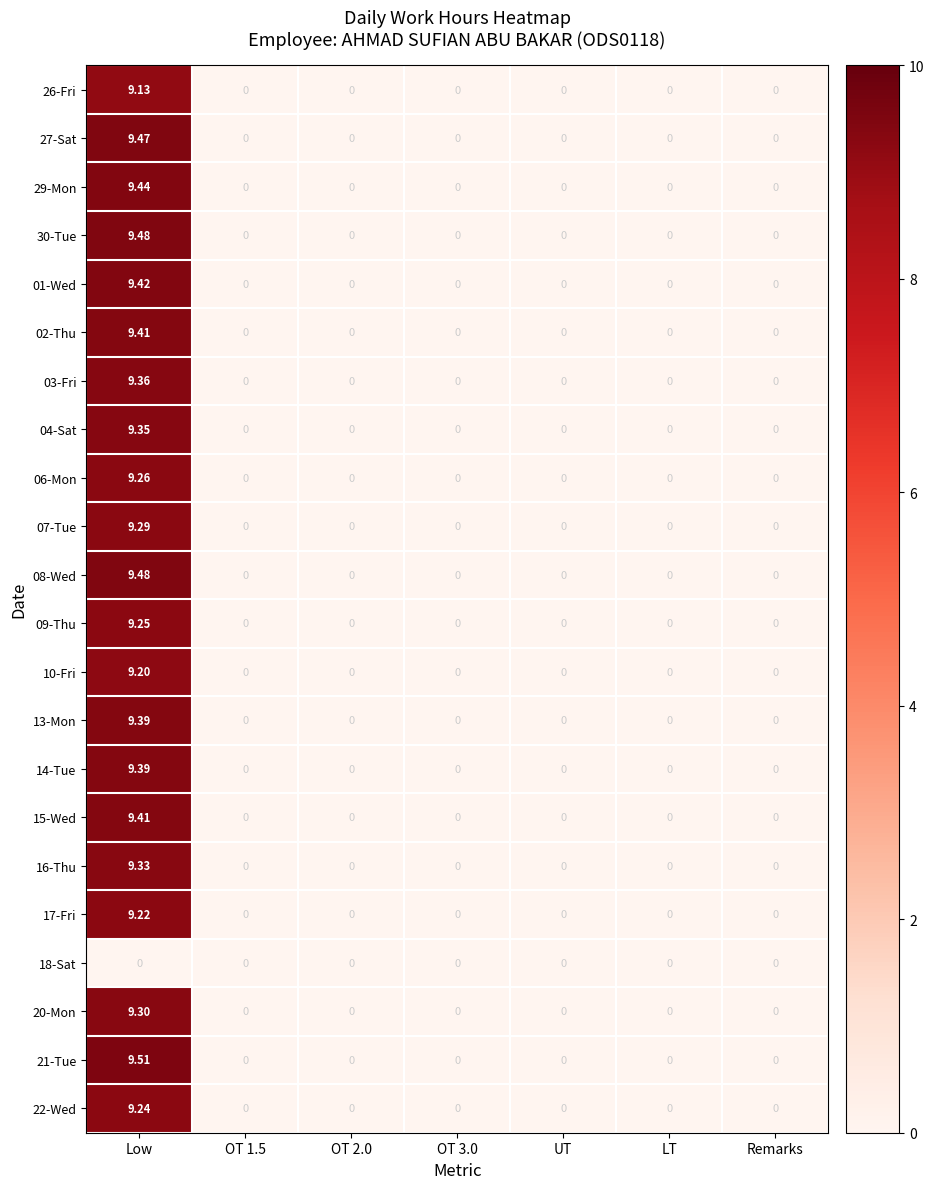

At how many categories does at least one series exceed 6?

1